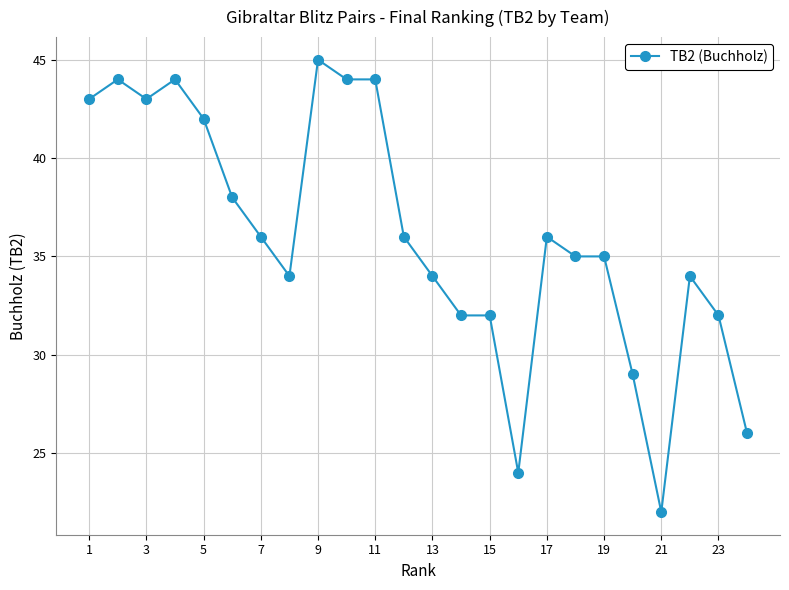

What is the value of the 4th point from the left?

44